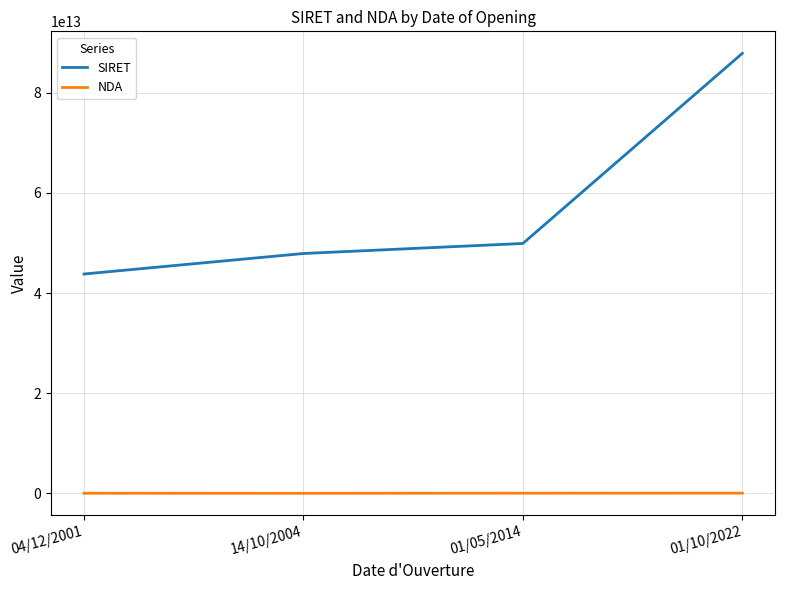

At how many categories does at least one series exceed 33583749448472?

4